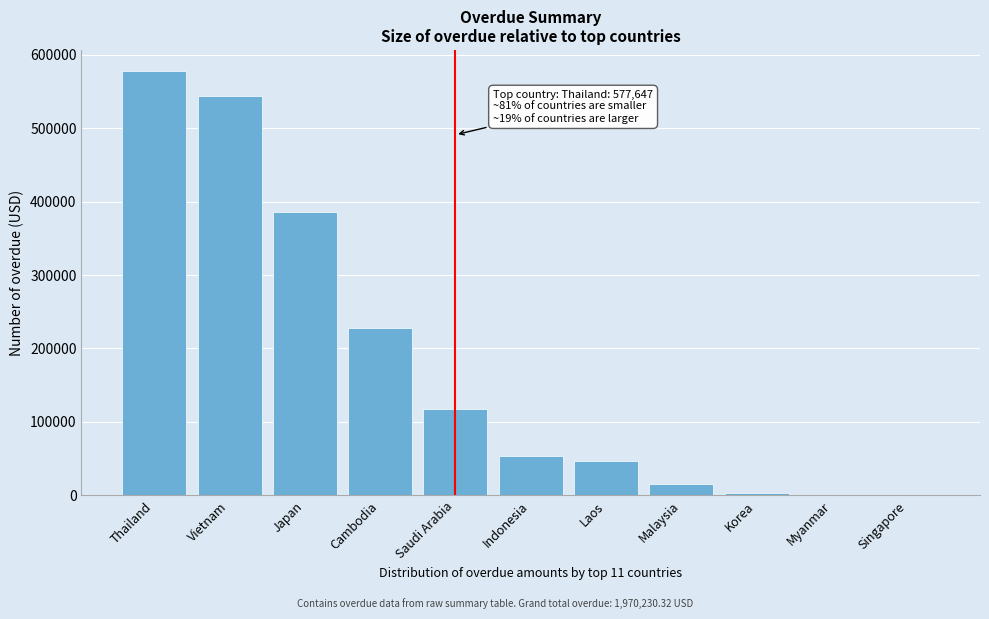

At which category does the chart reach its peak across all series?

Thailand